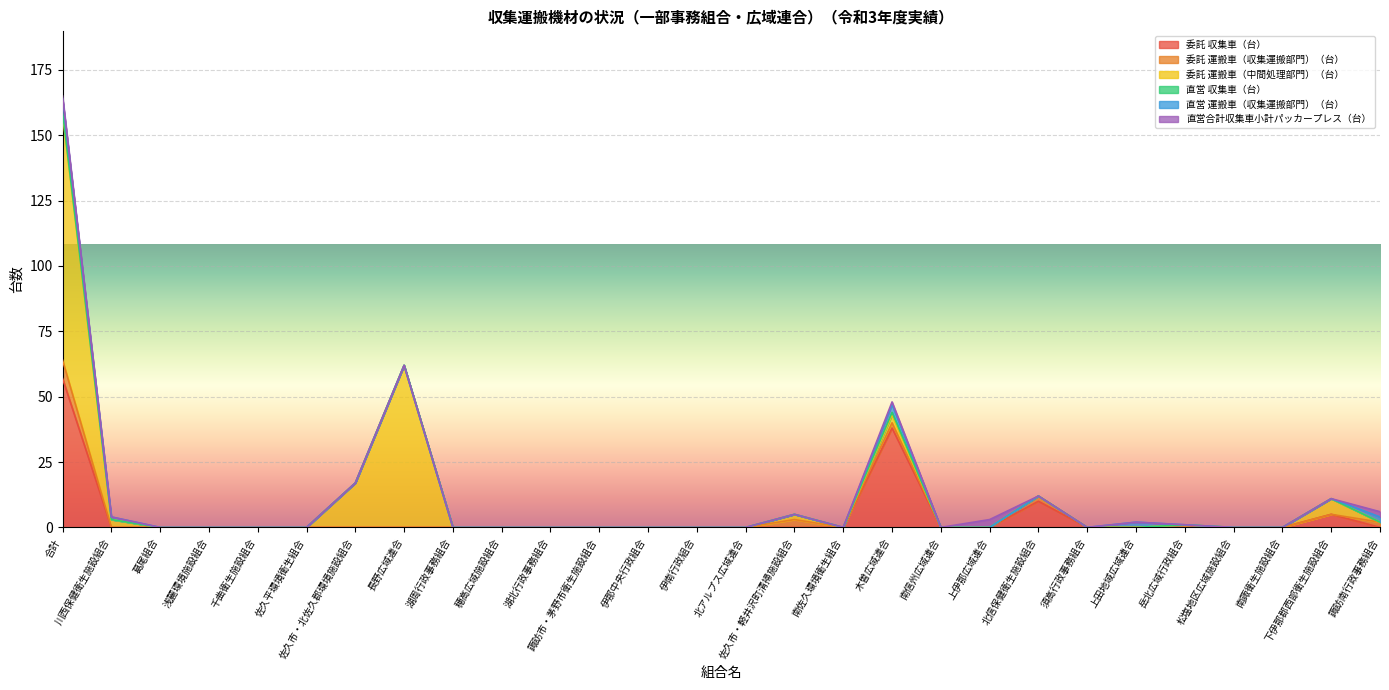

Which series has the largest total across all categories?

委託 運搬車（中間処理部門）（台）